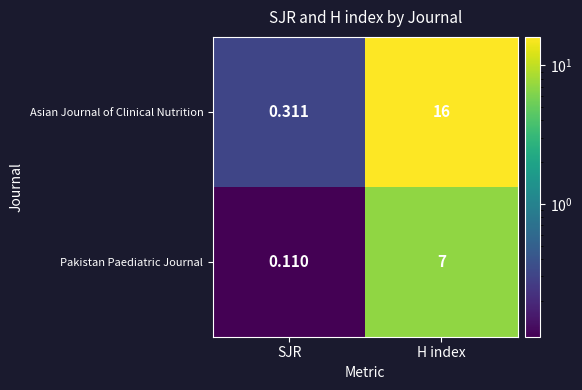

Which series changed the most between SJR and H index?

Asian Journal of Clinical Nutrition